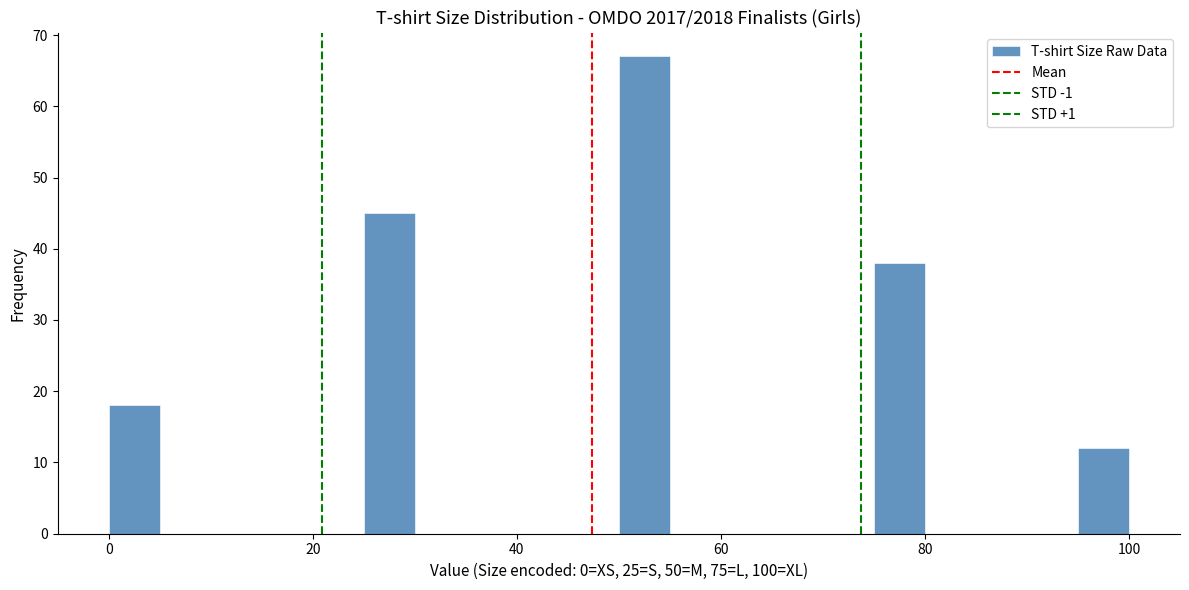

Around what value on the x-axis is the tallest bar? Give the approximate position of its centre, as read against the axis.

52